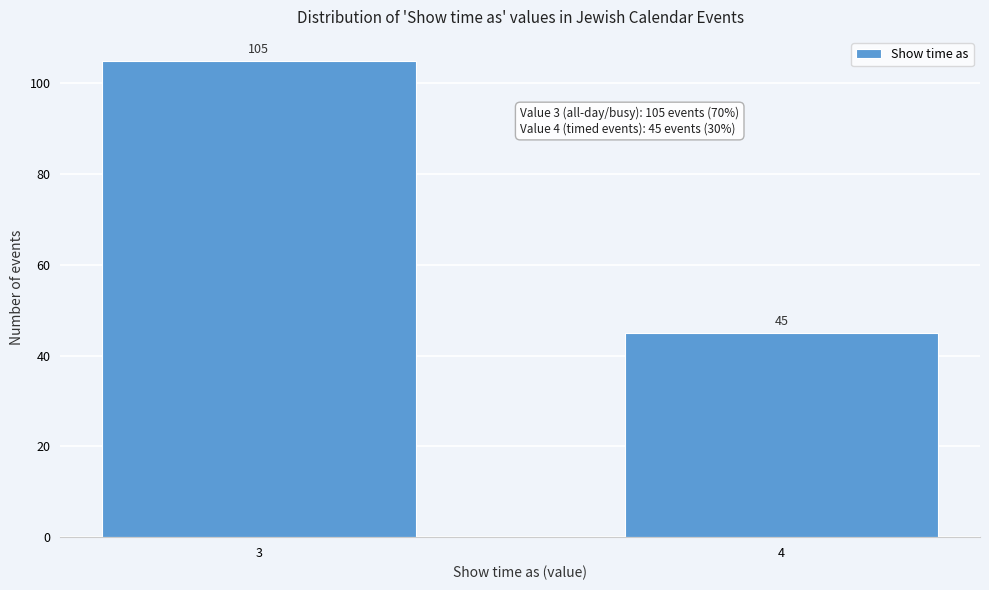

Reading right to left, what are all the values shown in this chart?

45	105